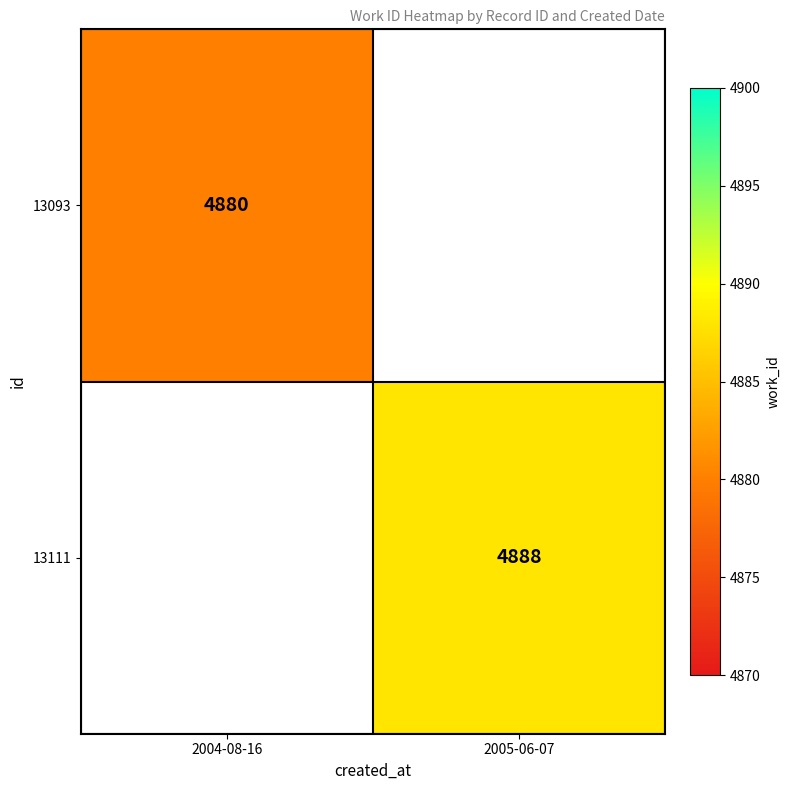

Which has a higher value, 2004-08-16 or 2005-06-07?

2005-06-07